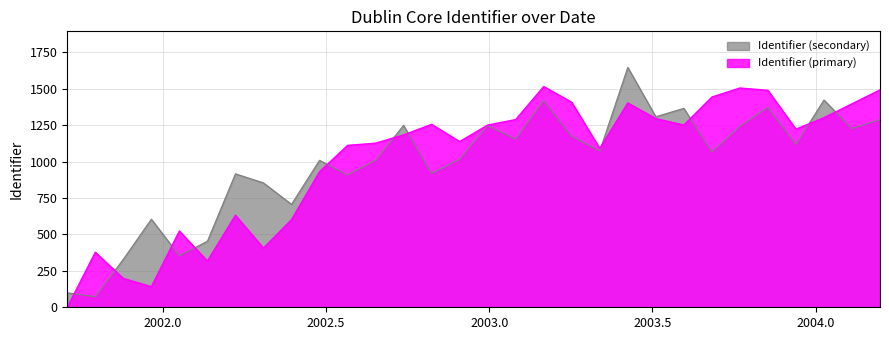

What is the lowest value of the Identifier (secondary) series?

72.4